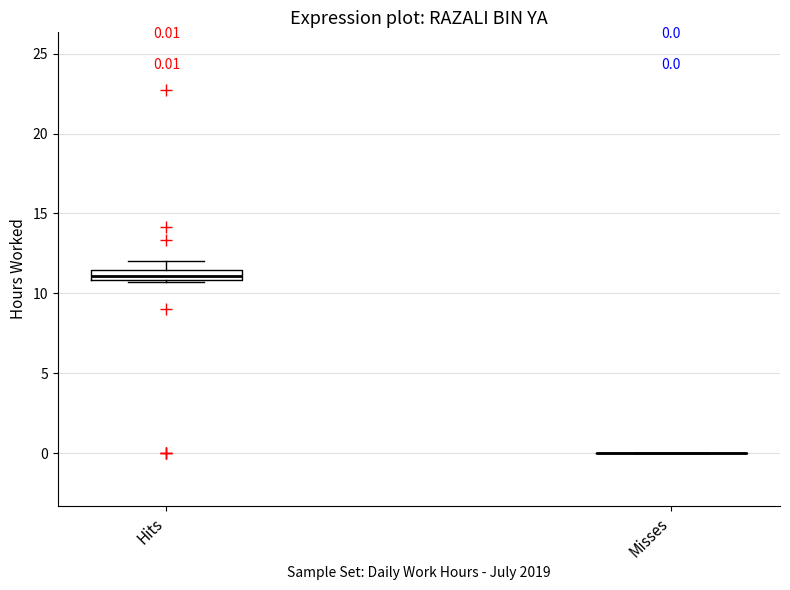

Which box is the tallest, from its lower edge to its upper edge?

Hits